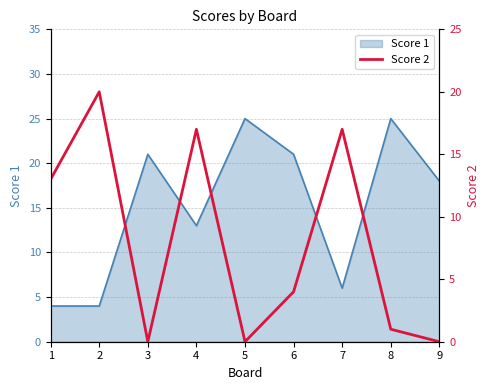

How many points are higher than both their immediate neighbors (excluding endpoints)?

3